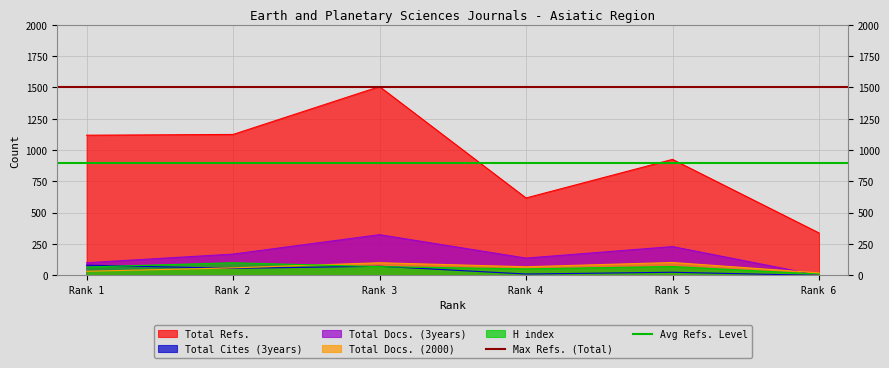

At which label does Total Docs. (3years) reach its peak?

Rank 3